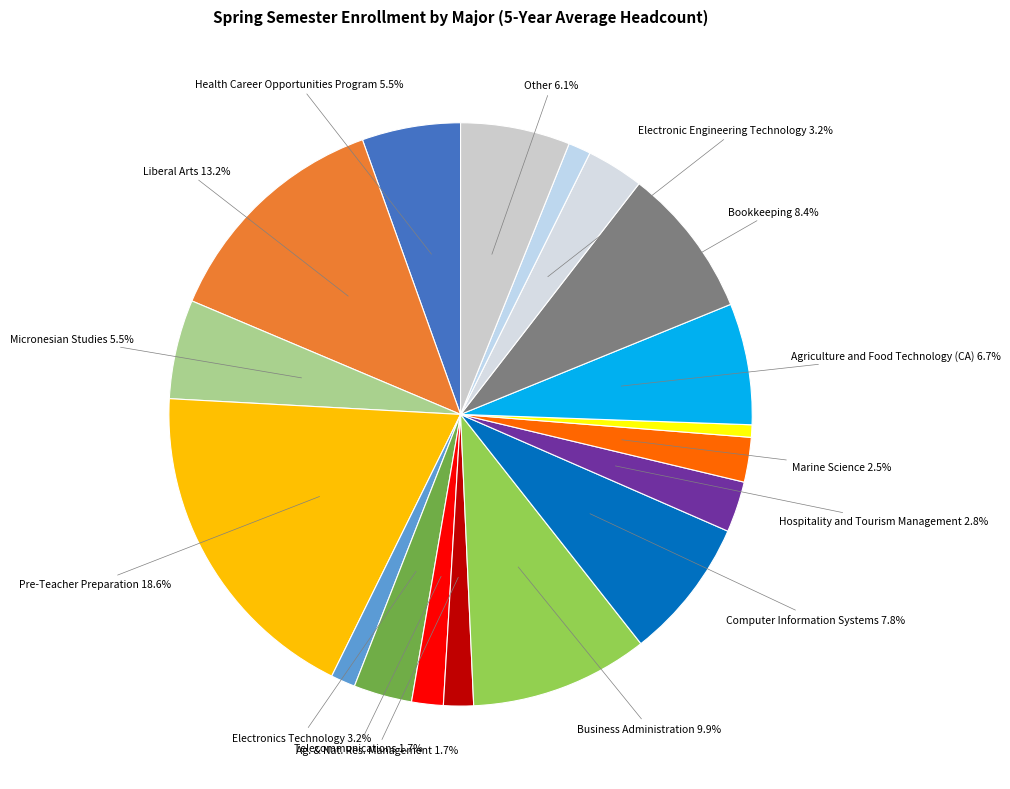

How many segments does this pie chart have?

18